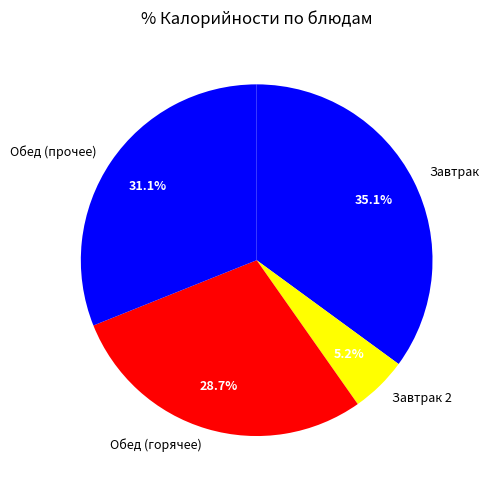

Rank the categories by value from lowest to highest.

Завтрак 2, Обед (горячее), Обед (прочее), Завтрак